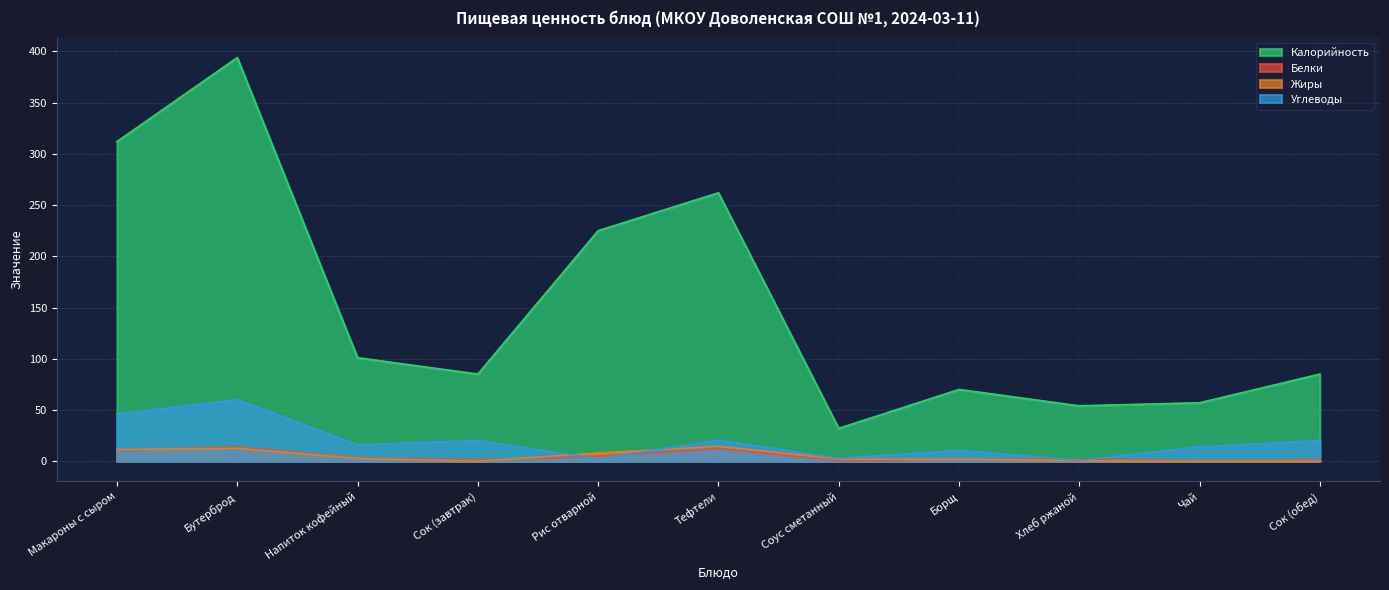

What is the label of the 8th point from the right?

Сок (завтрак)